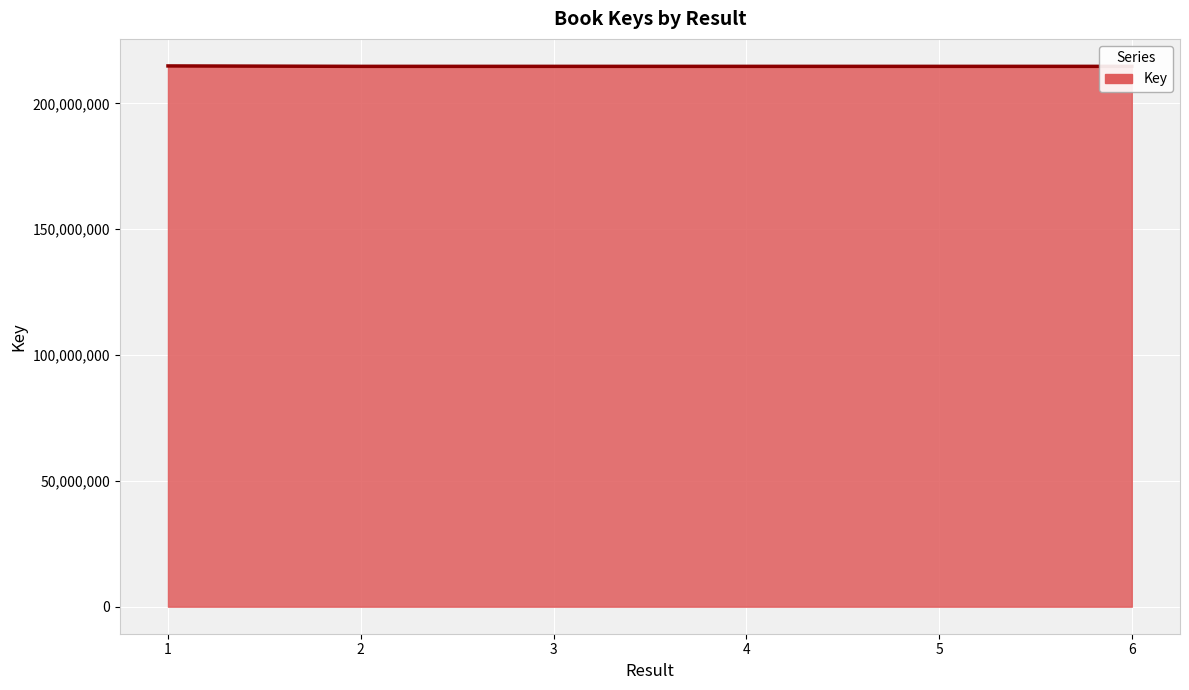

What is the ratio of the value at 3 to the value at 2?

1.0